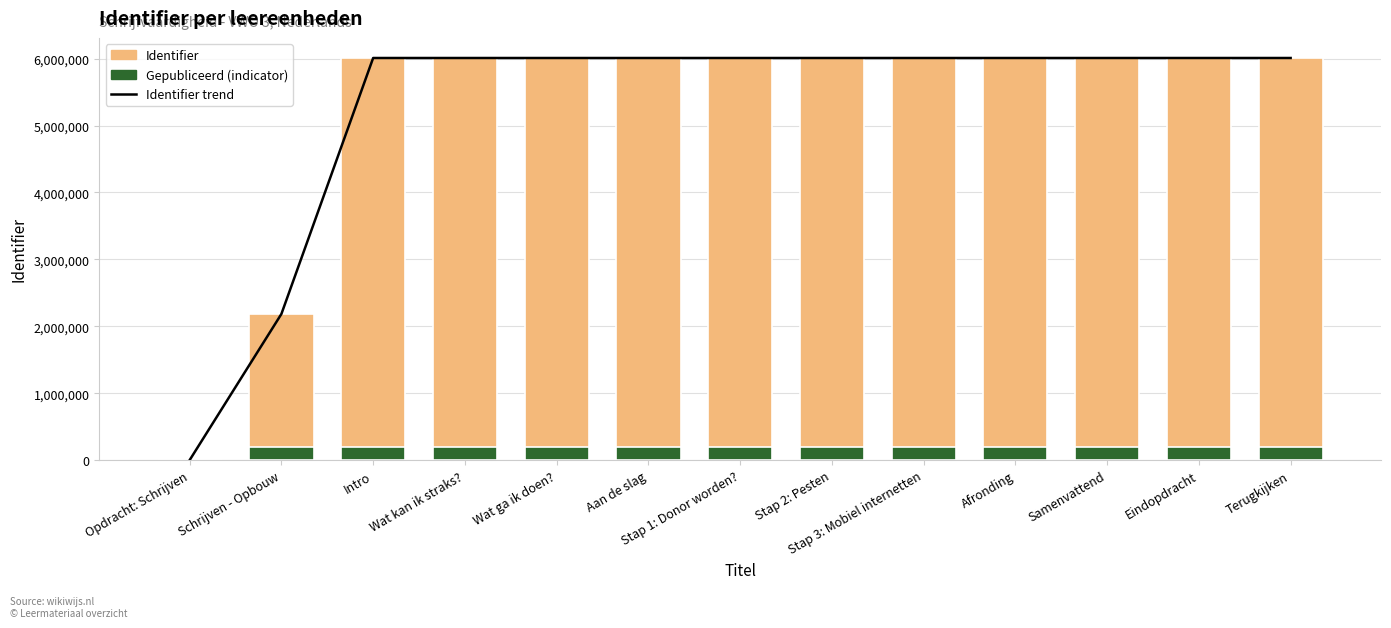

What is the sum of all Identifier values?

68285619